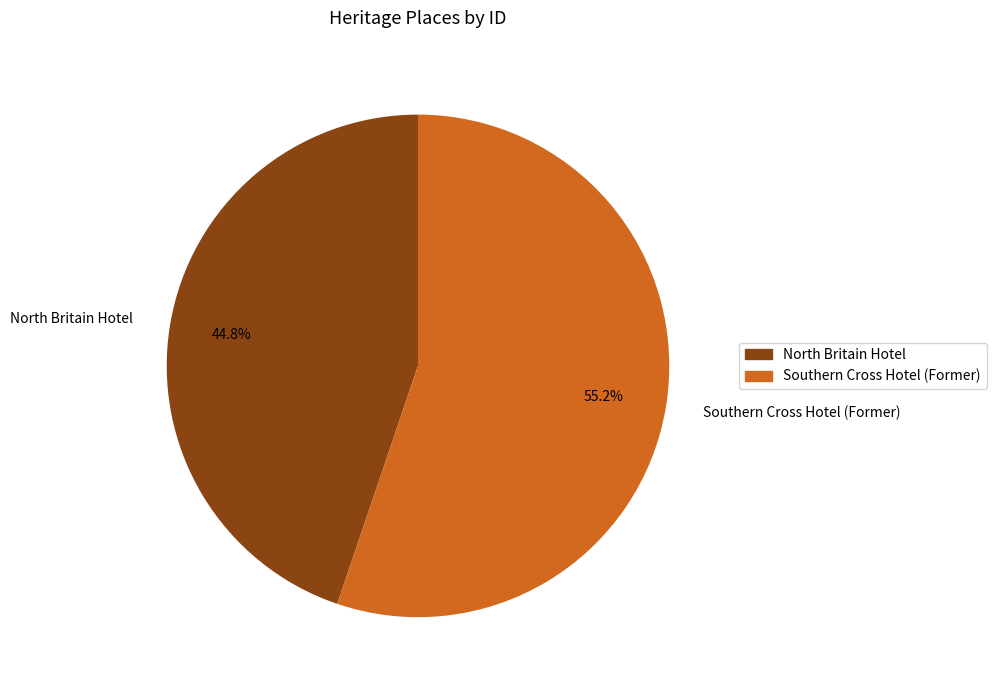

Rank the categories by value from highest to lowest.

Southern Cross Hotel (Former), North Britain Hotel